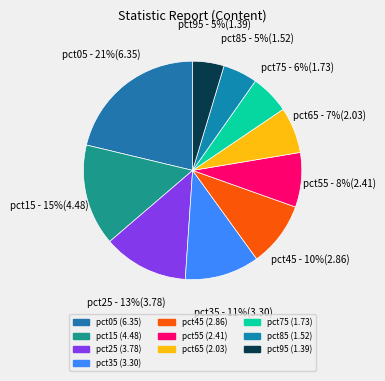

Which slice is the largest?

pct05